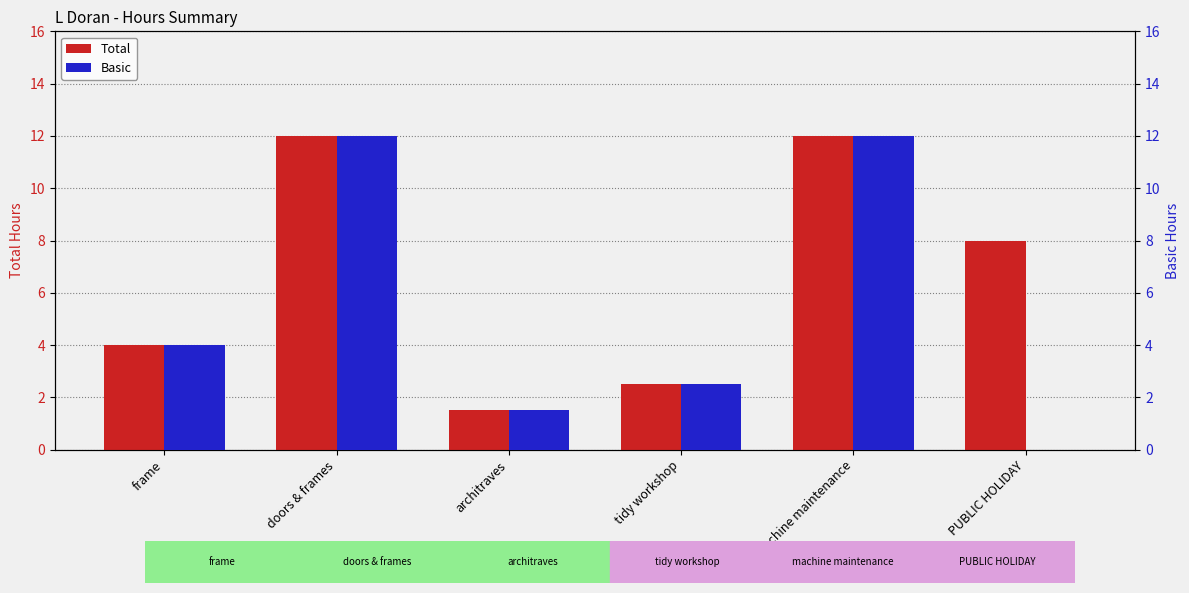

Where does the Total series first go above 8?

doors & frames